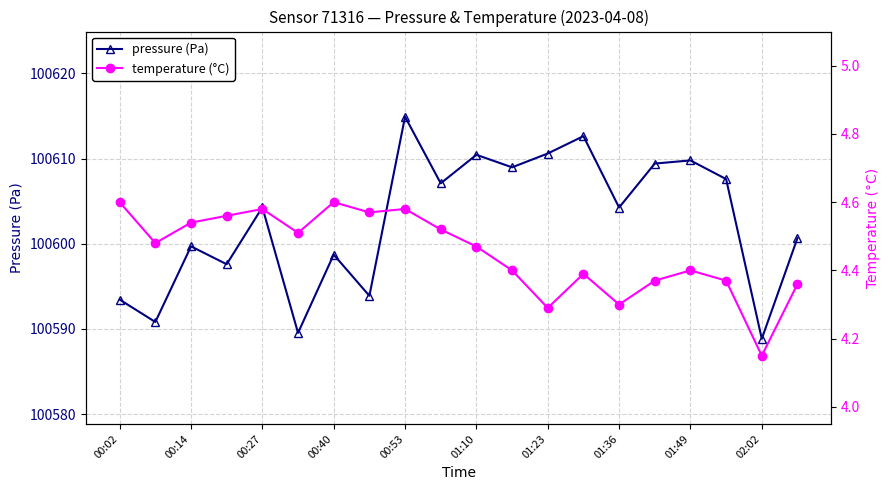

Does the chart have visible grid lines?

Yes